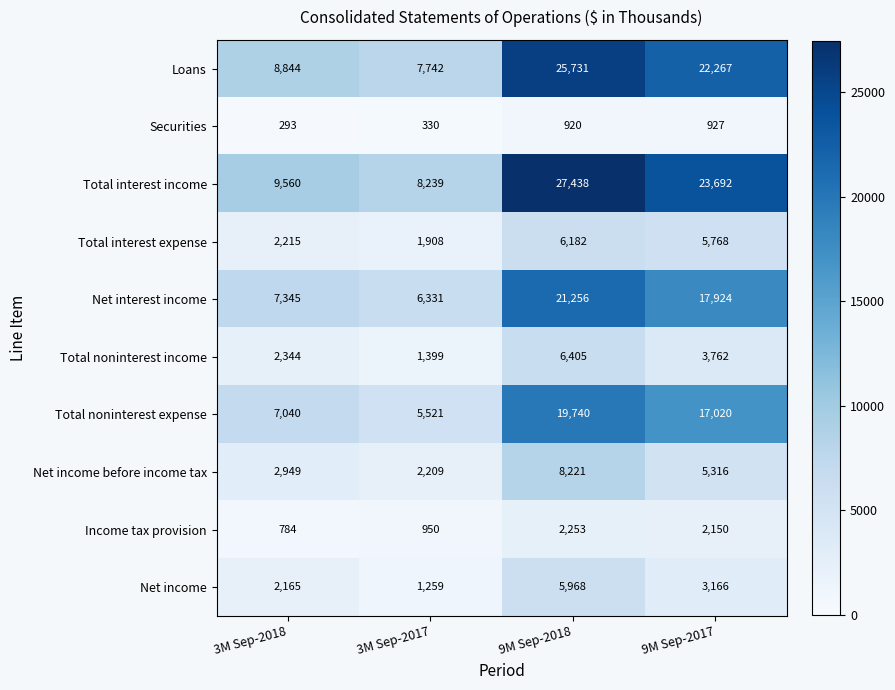

At 9M Sep-2017, list the series in order from largest to smallest.

Total interest income, Loans, Net interest income, Total noninterest expense, Total interest expense, Net income before income tax, Total noninterest income, Net income, Income tax provision, Securities